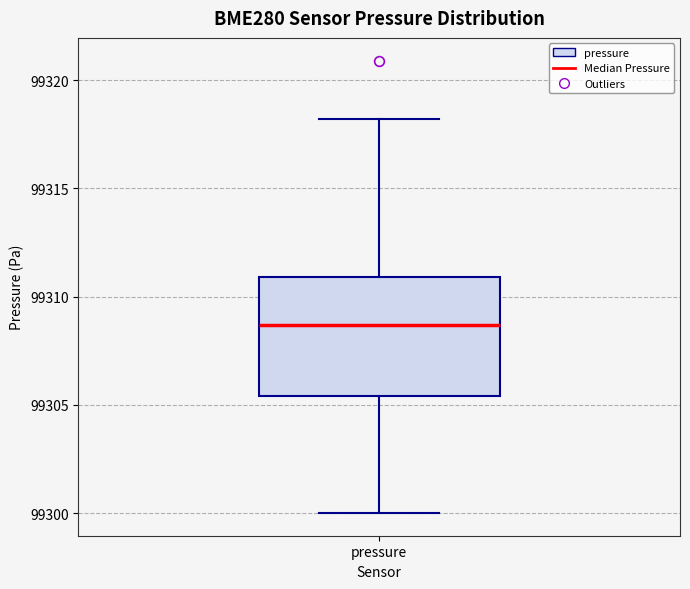

Transcribe this box plot: give where the median line is, the range the box spans, and where the two whiskers end, as read against the y-axis. The values are not printed on the chart, so give them approximately, as read against the axis.

median 99308.5, box 99305.5 to 99311.0, whiskers 99300.0 to 99318.0